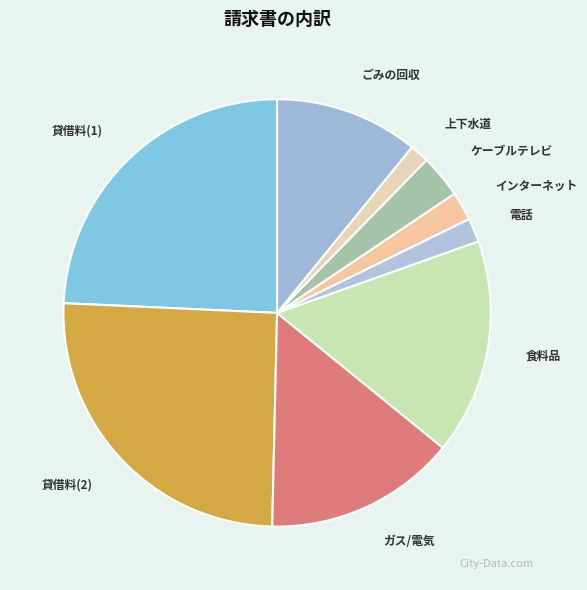

Combined, do 貸借料(1) and 食料品 account for over 50%?

No